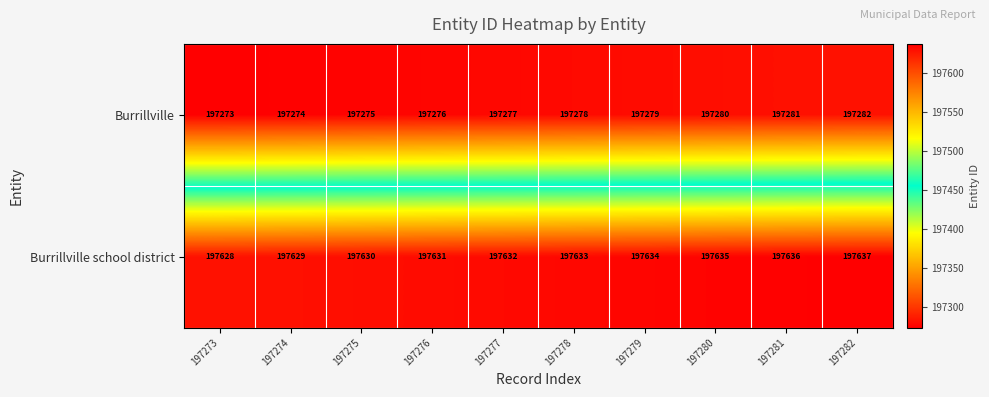

Reading left to right, what are all the values shown in this chart?

Burrillville: 197273=197273	197274=197274	197275=197275	197276=197276	197277=197277	197278=197278	197279=197279	197280=197280	197281=197281	197282=197282
Burrillville school district: 197273=197628	197274=197629	197275=197630	197276=197631	197277=197632	197278=197633	197279=197634	197280=197635	197281=197636	197282=197637